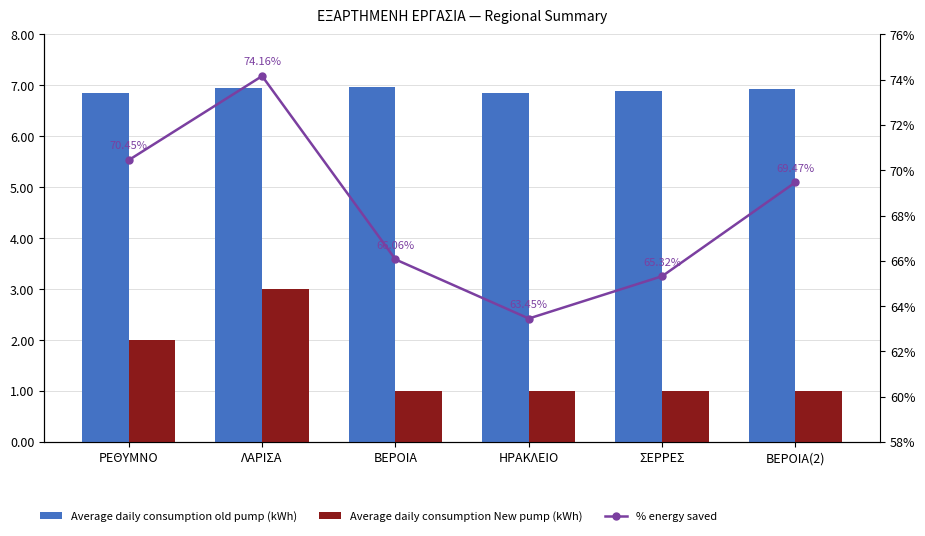

At how many categories does at least one series exceed 52?

6